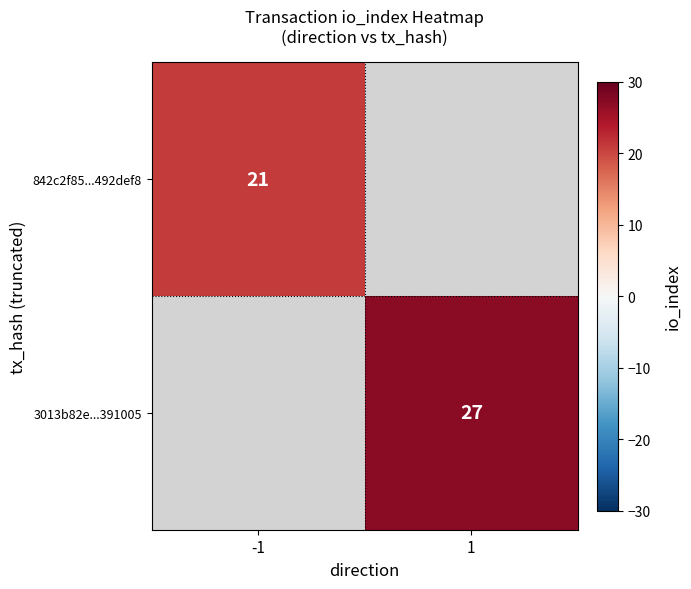

The 3013b82e...391005 series shows 27 at 1. True or false?

True